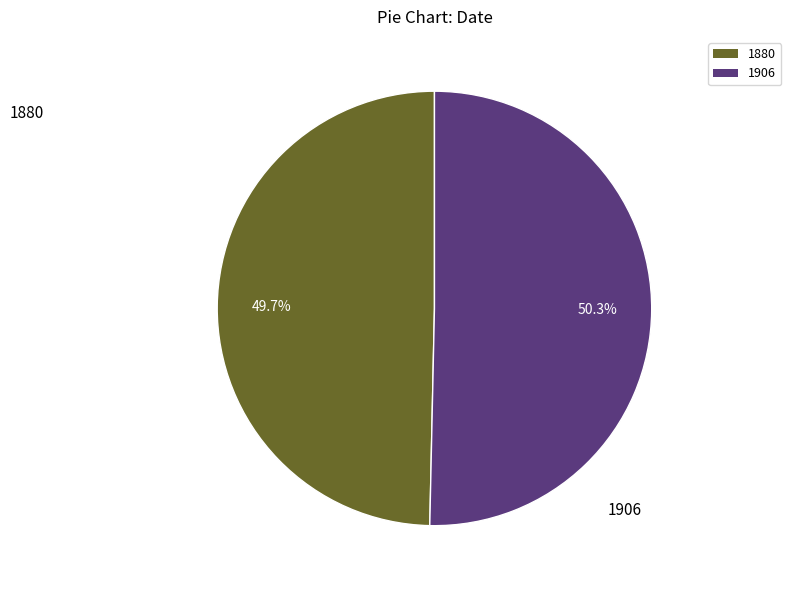

To the nearest percent, what is the combined percentage of 1880 and 1906?

100%